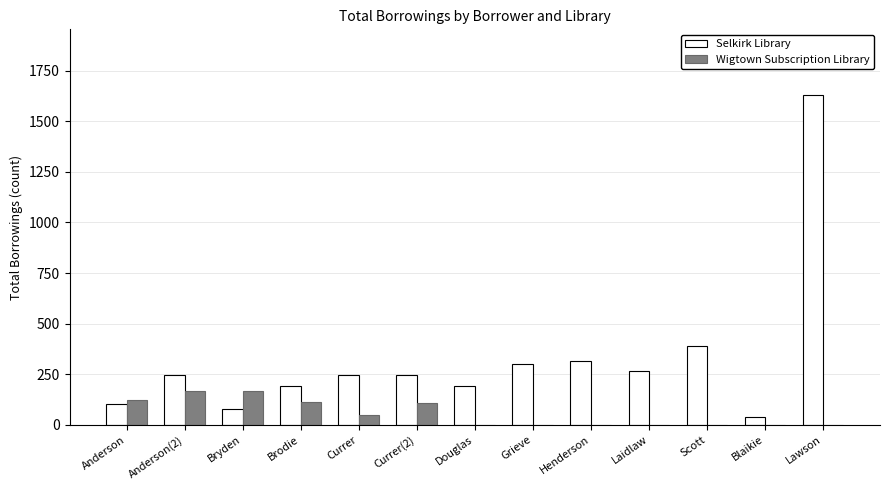

Which series has the largest total across all categories?

Selkirk Library